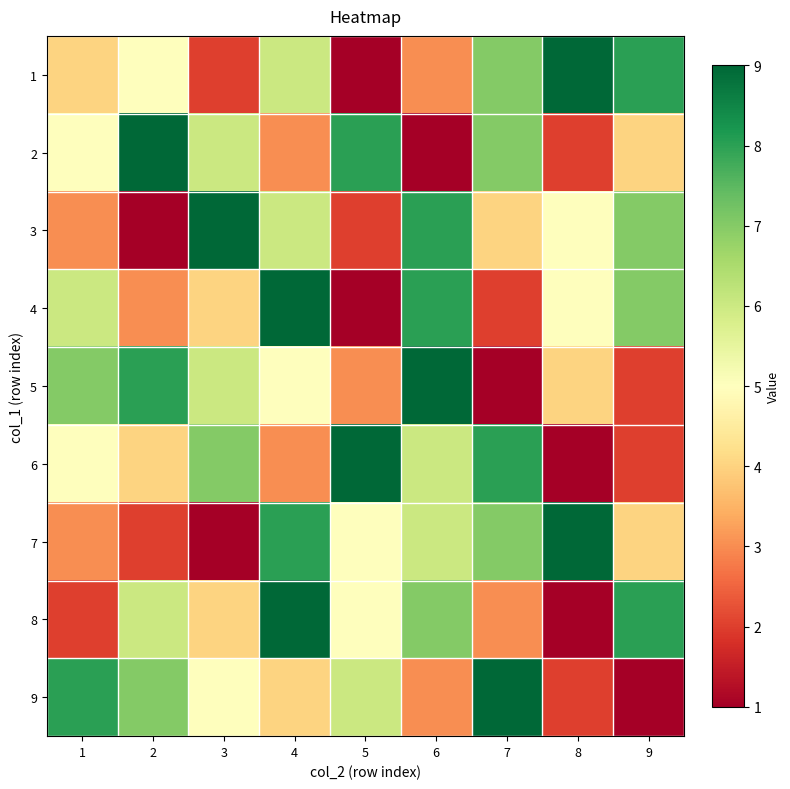

Reading right to left, transcribe all the data shown in this chart.

1: 9=8	8=9	7=7	6=3	5=1	4=6	3=2	2=5	1=4
2: 9=4	8=2	7=7	6=1	5=8	4=3	3=6	2=9	1=5
3: 9=7	8=5	7=4	6=8	5=2	4=6	3=9	2=1	1=3
4: 9=7	8=5	7=2	6=8	5=1	4=9	3=4	2=3	1=6
5: 9=2	8=4	7=1	6=9	5=3	4=5	3=6	2=8	1=7
6: 9=2	8=1	7=8	6=6	5=9	4=3	3=7	2=4	1=5
7: 9=4	8=9	7=7	6=6	5=5	4=8	3=1	2=2	1=3
8: 9=8	8=1	7=3	6=7	5=5	4=9	3=4	2=6	1=2
9: 9=1	8=2	7=9	6=3	5=6	4=4	3=5	2=7	1=8